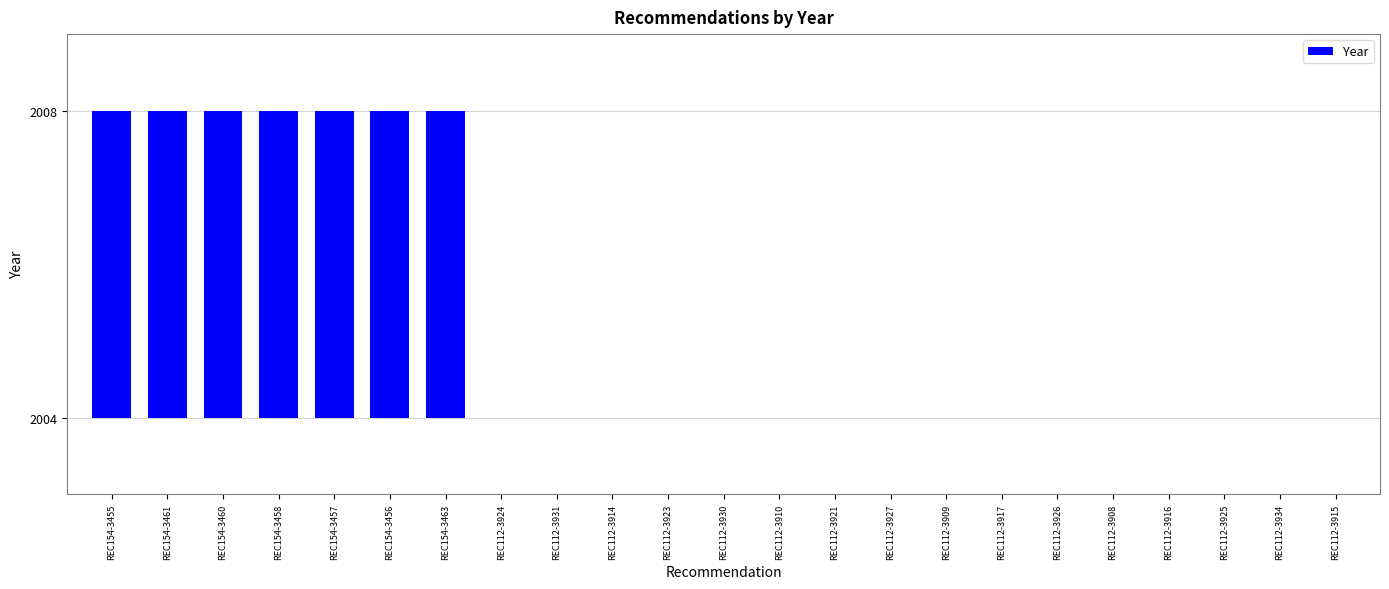

What is the difference between the maximum and minimum values?

4